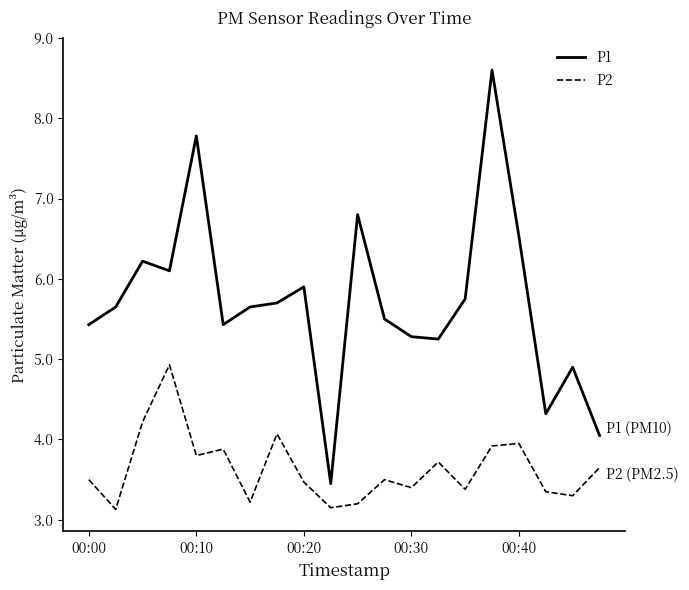

True or false: P1 and P2 intersect in this chart.

False